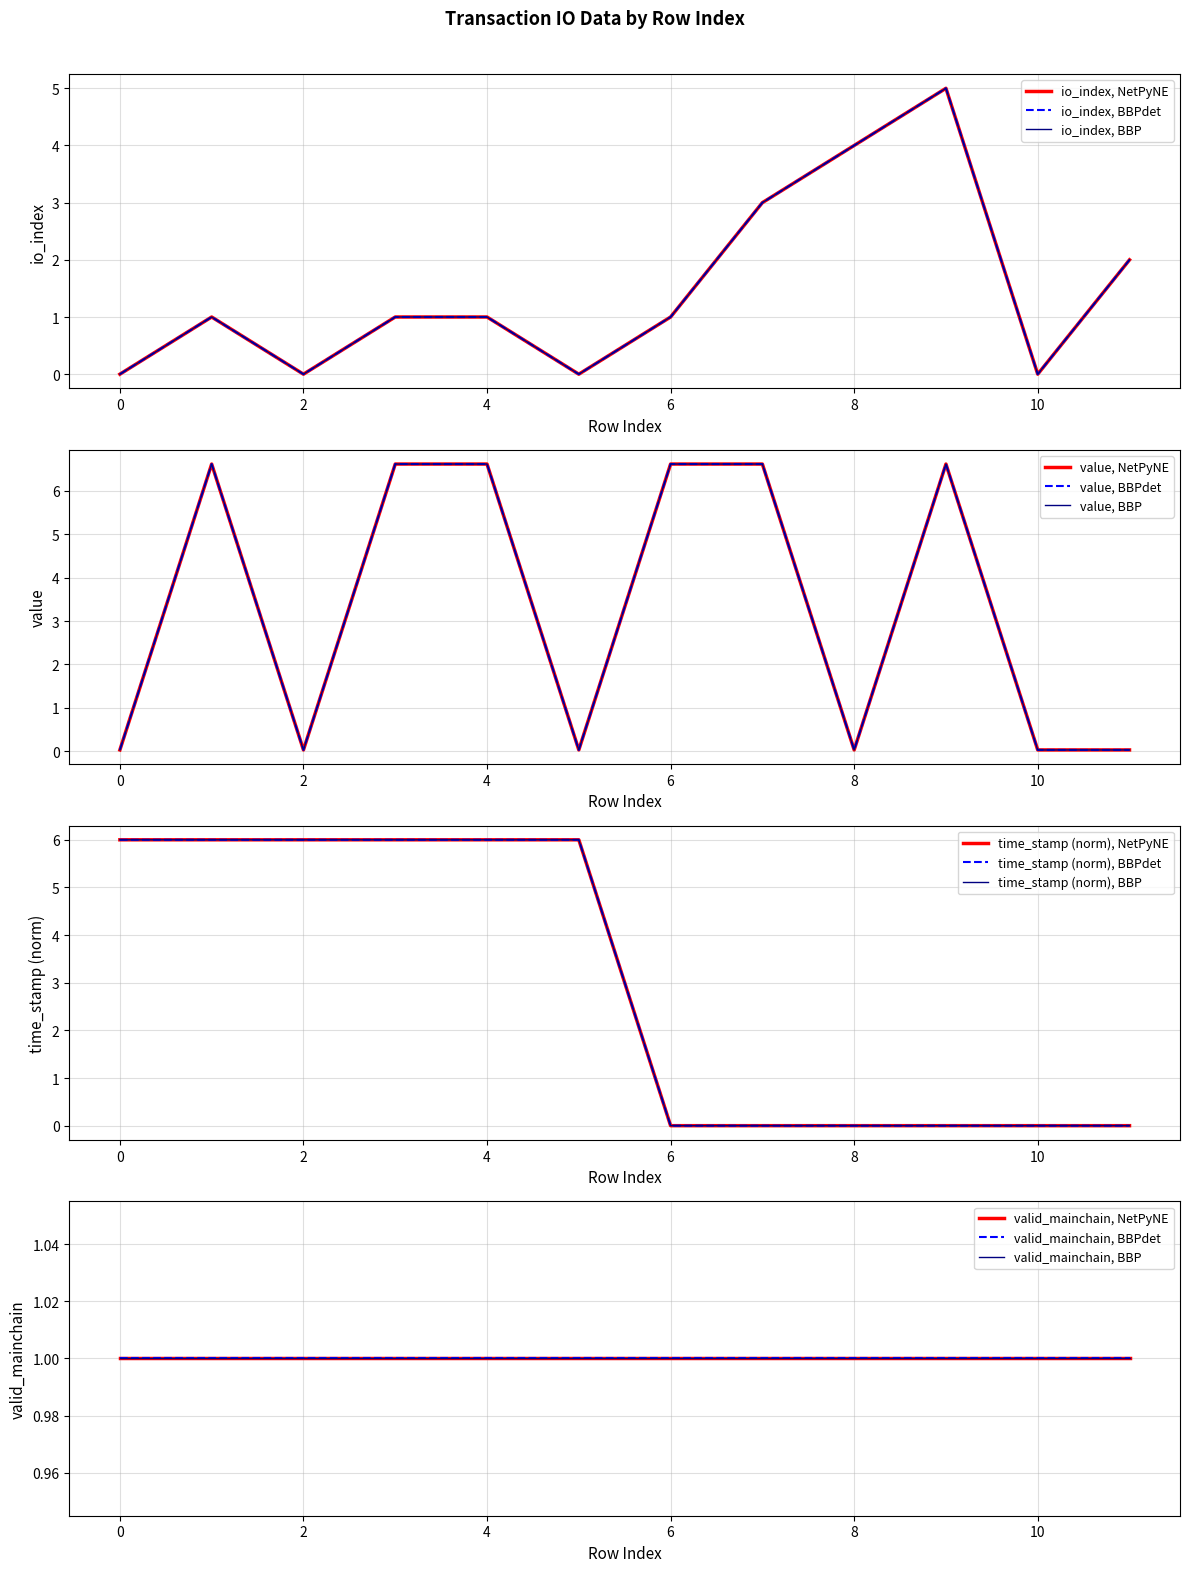

True or false: value has more than 2 points higher than both neighbors.

False